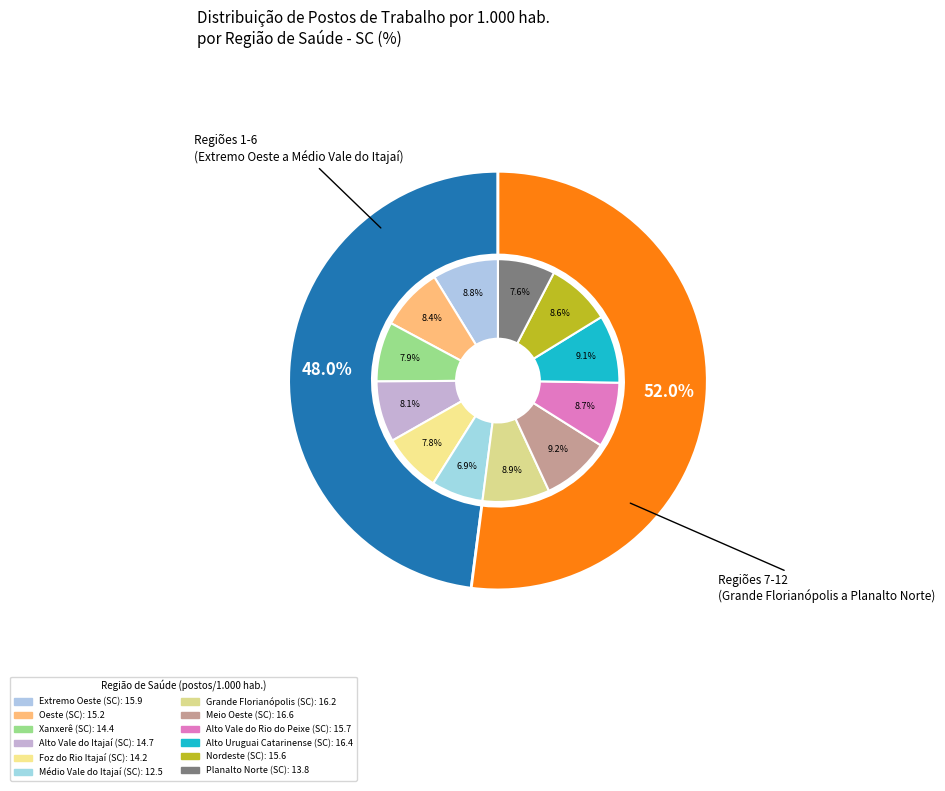

What percentage do Xanxerê (SC) and Foz do Rio Itajaí (SC) together represent?

15.8%